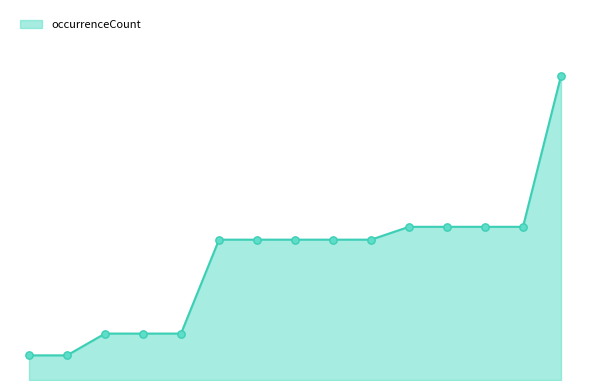

Does the chart have visible grid lines?

No